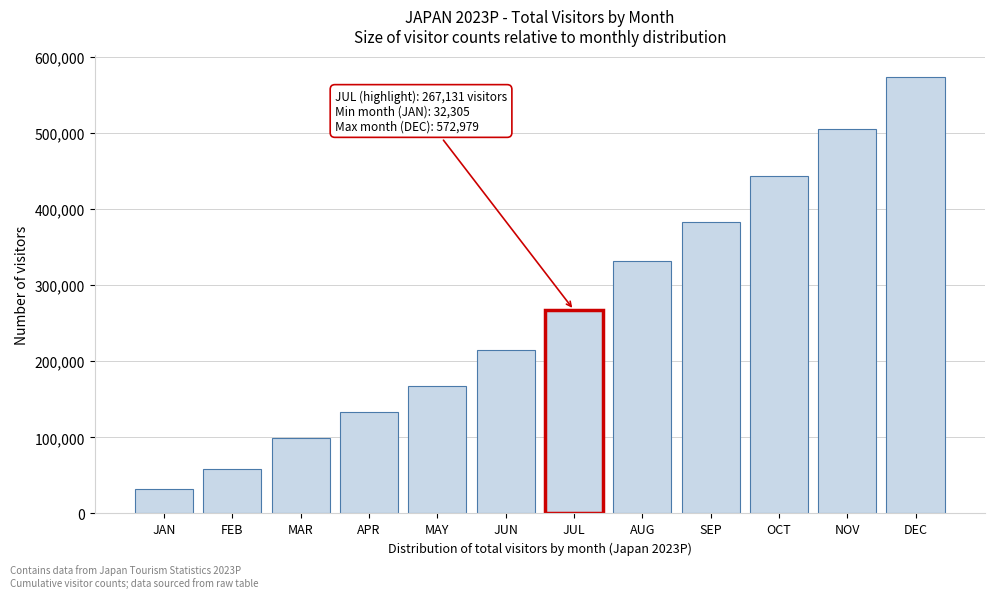

Reading right to left, what are all the values shown in this chart?

572979.0	505574.1	442680.7	382636.5	331286.4	267131.2	214246.2	167493.4	133352.4	98994.3	58955.2	32305.2